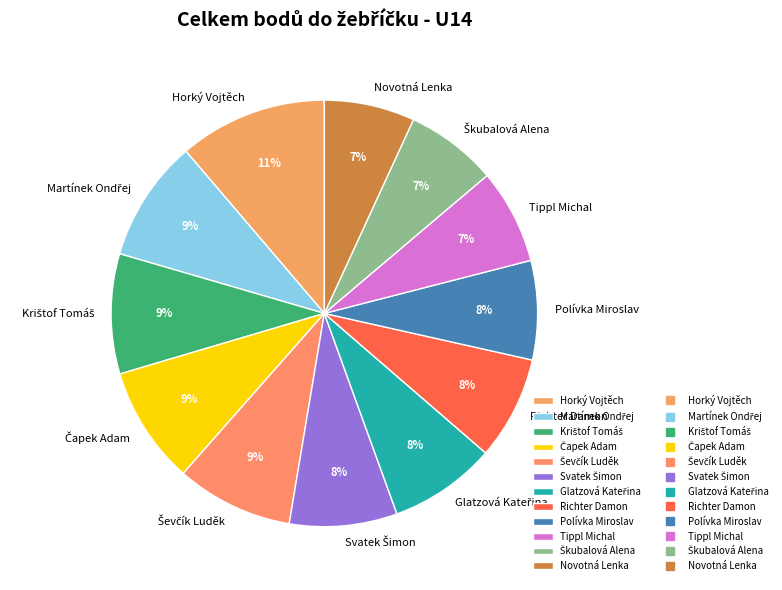

Does any single category account for the majority?

No